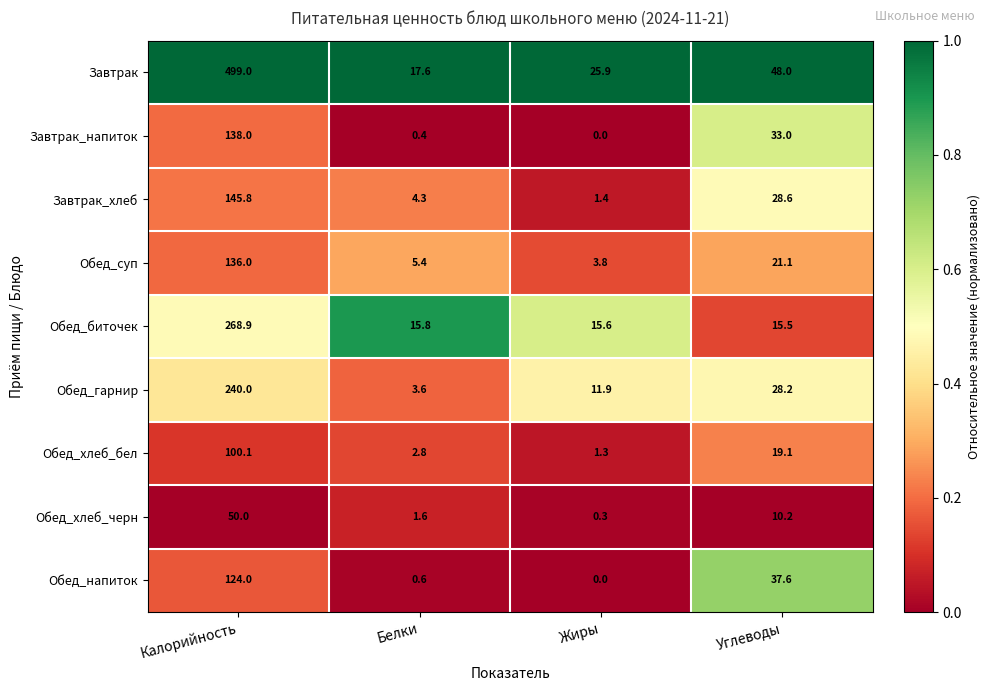

Which series has the largest range (max minus min)?

Завтрак